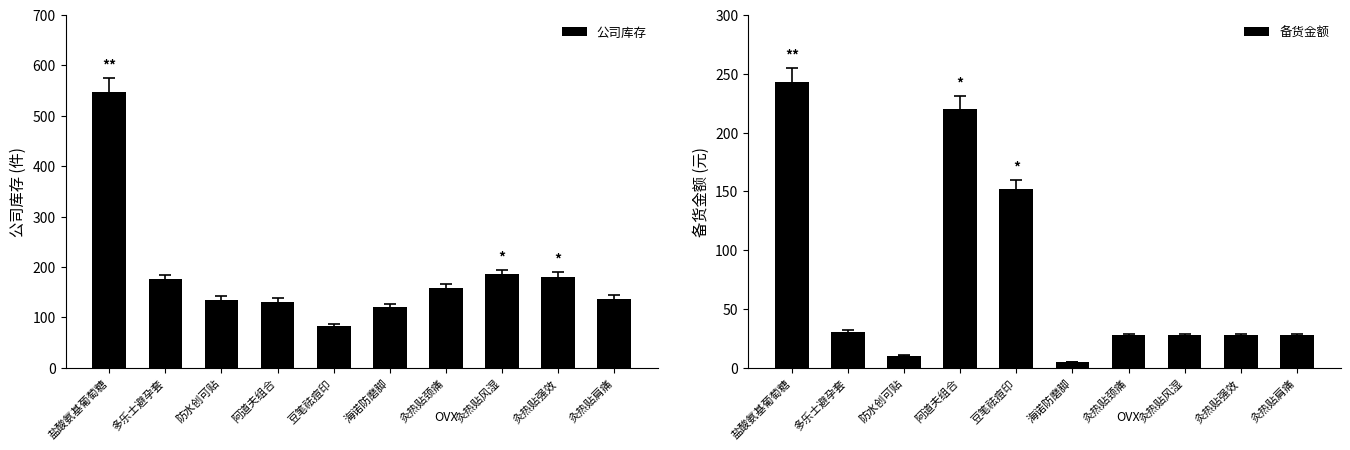

How many bars are there in total?

20